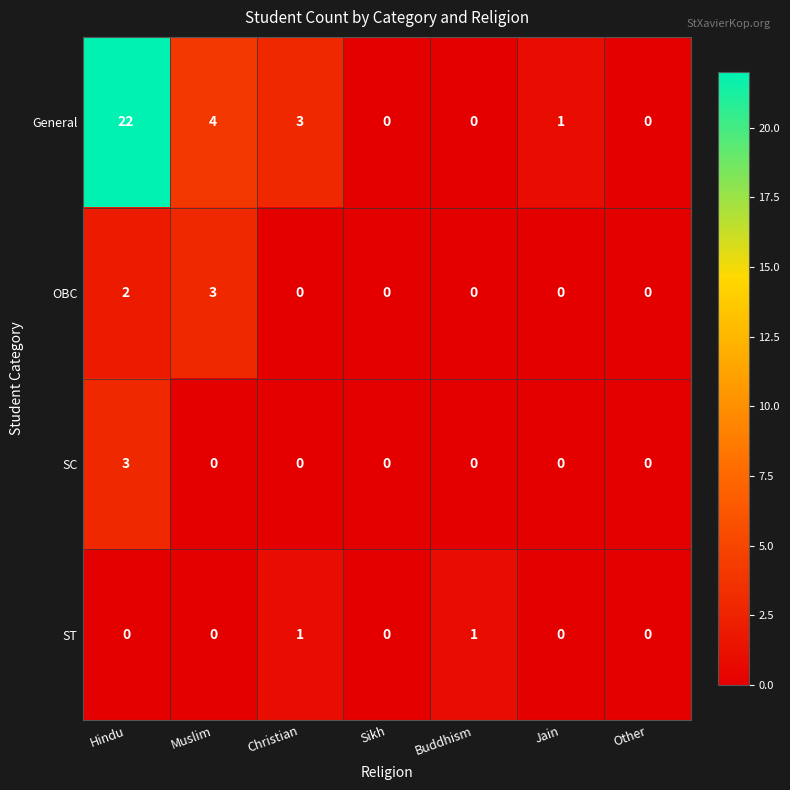

At which category is the sum across all series the highest?

Hindu